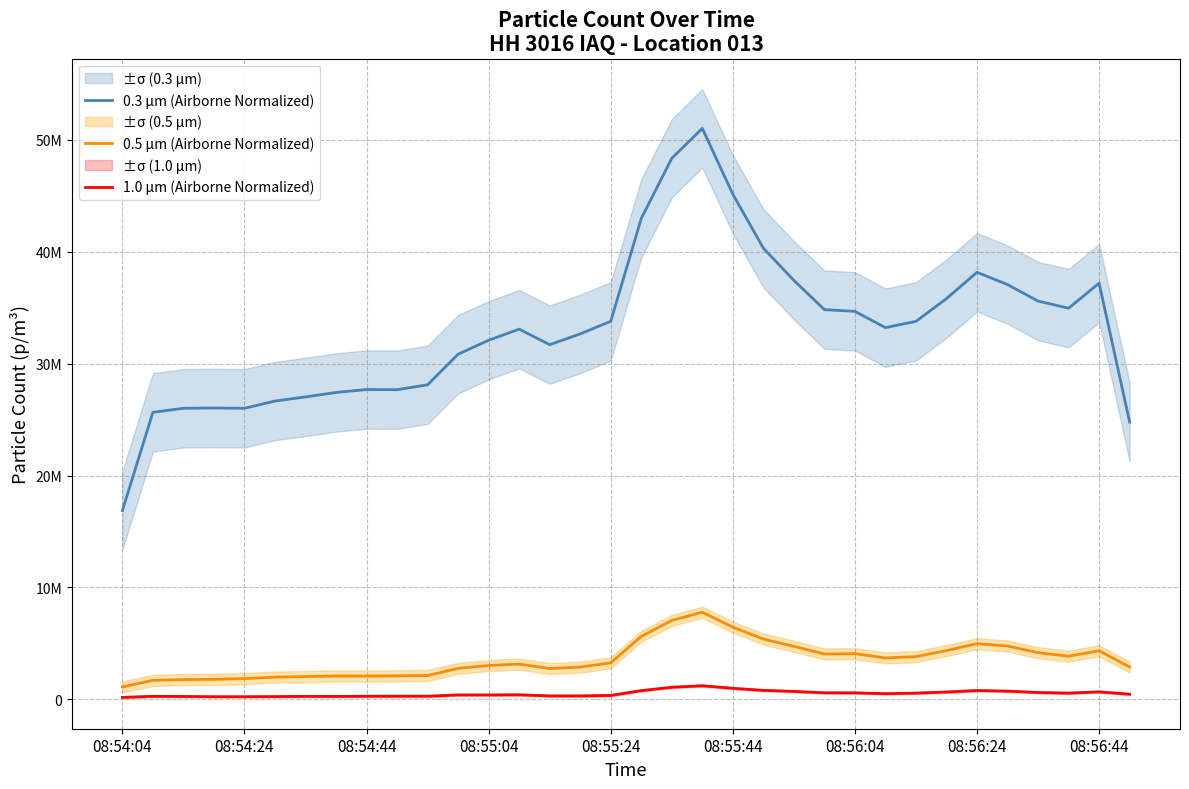

Is the value of 0.5 µm (Airborne Normalized) at 31 greater than the value of 0.3 µm (Airborne Normalized) at 08:54:44?

No